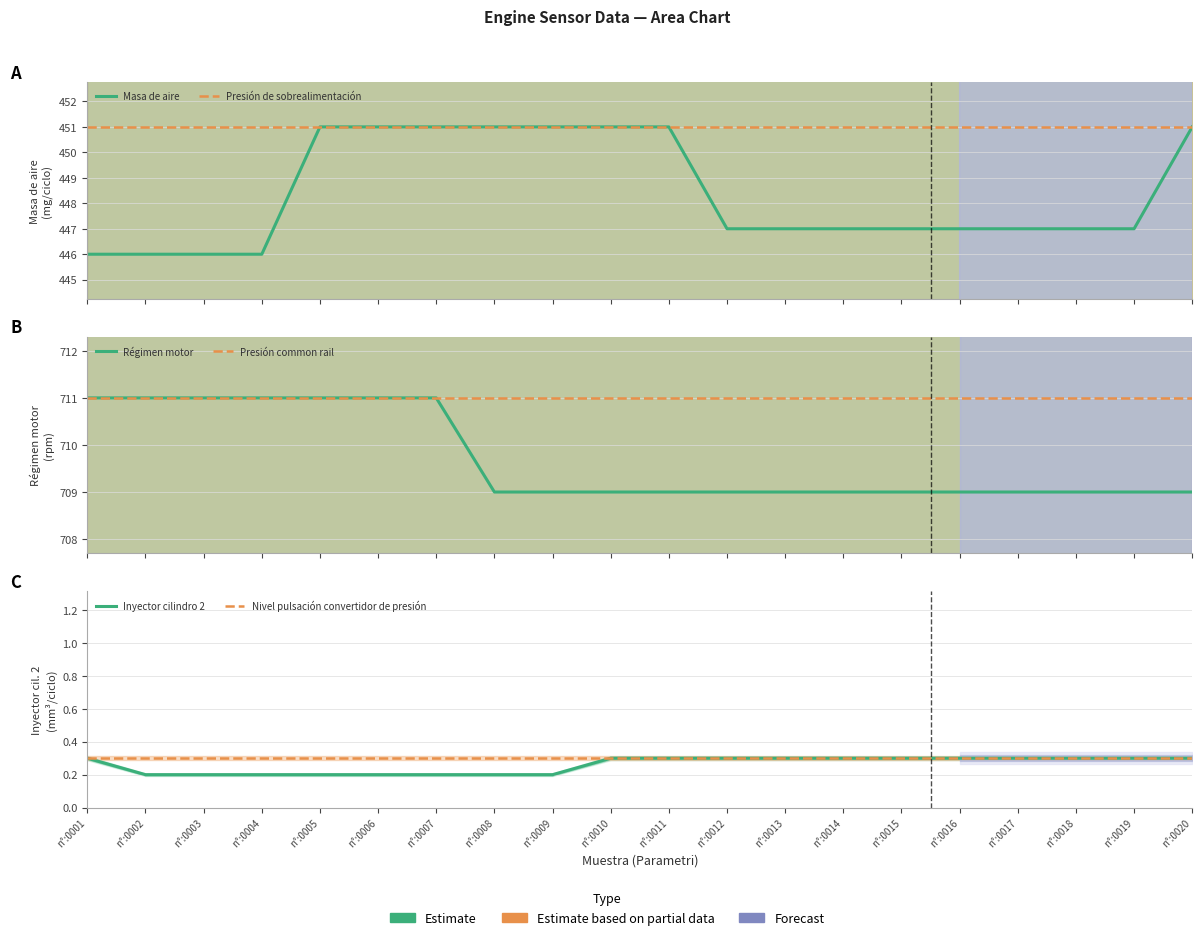

What is the spread (max minus min) of values at n°:0004?

710.8